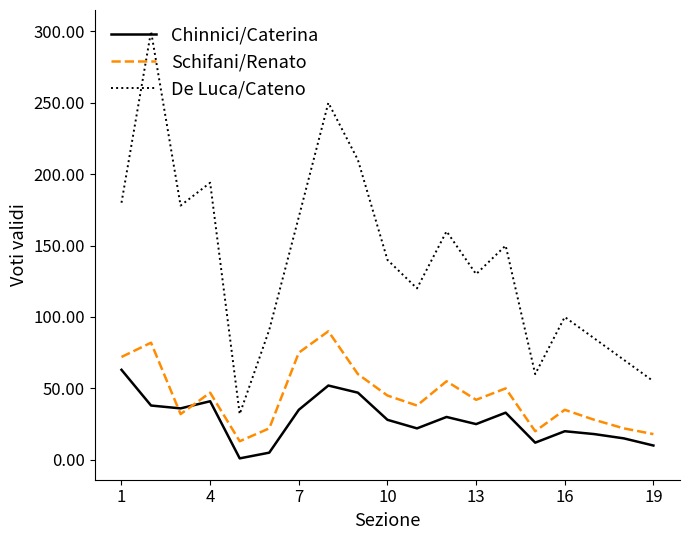

What is the lowest value of the Schifani/Renato series?

13